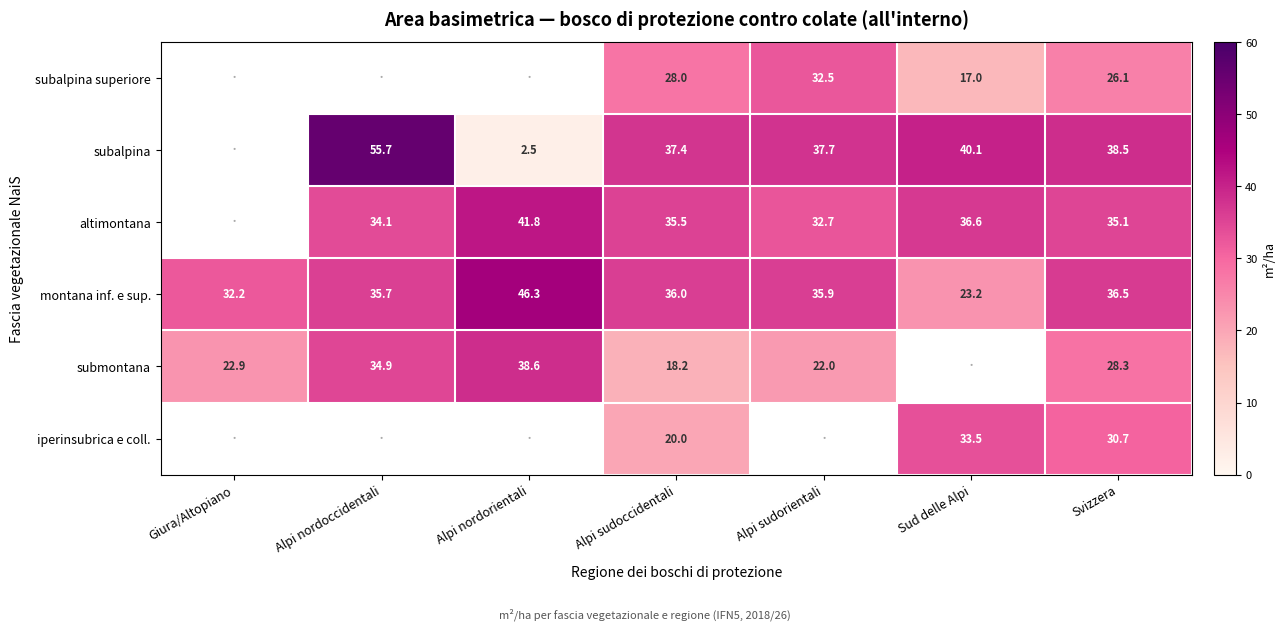

Rank the categories by montana inf. e sup. value from highest to lowest.

Alpi nordorientali, Svizzera, Alpi sudoccidentali, Alpi sudorientali, Alpi nordoccidentali, Giura/Altopiano, Sud delle Alpi